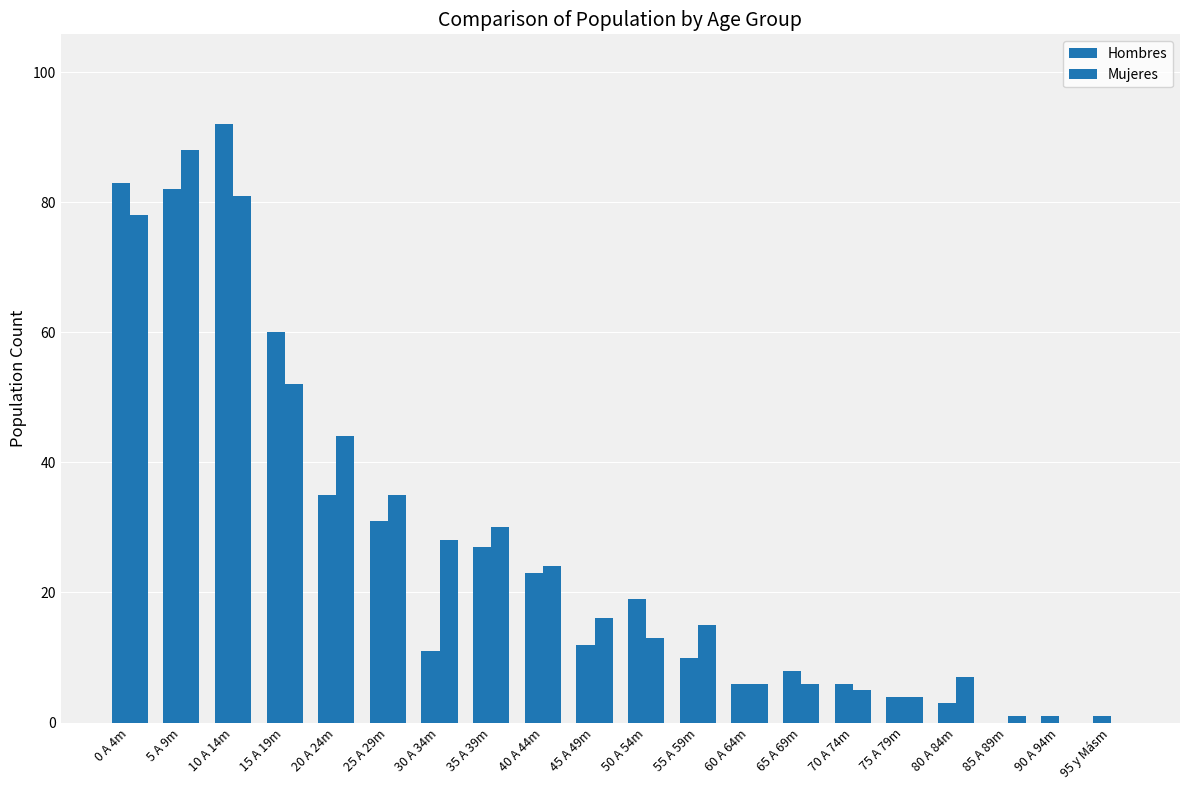

Read the Hombres value at 65 A 69m, to the nearest 5.

10